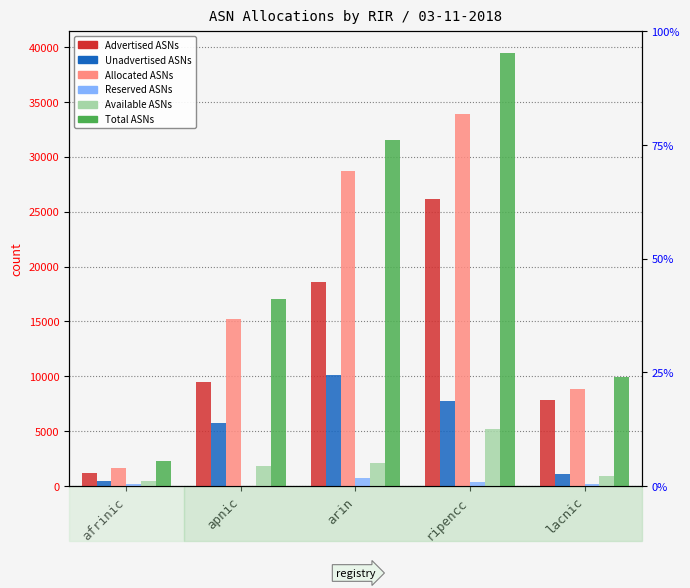

How many data points in Available ASNs are above 1796?

2